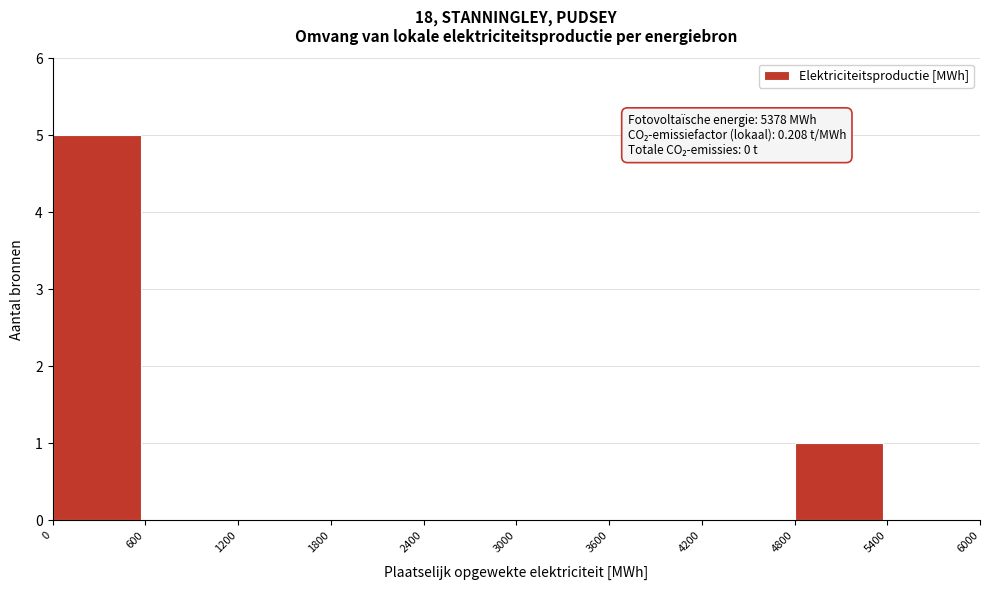

Which range on the x-axis has the tallest bar?

0 to 600